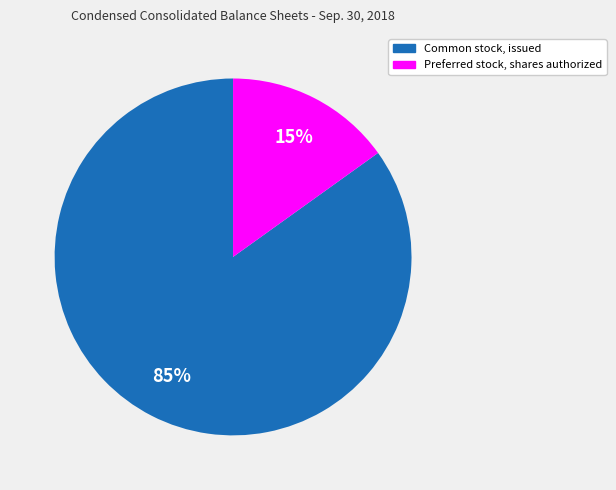

The Common stock, issued slice represents 85% of the pie. True or false?

True